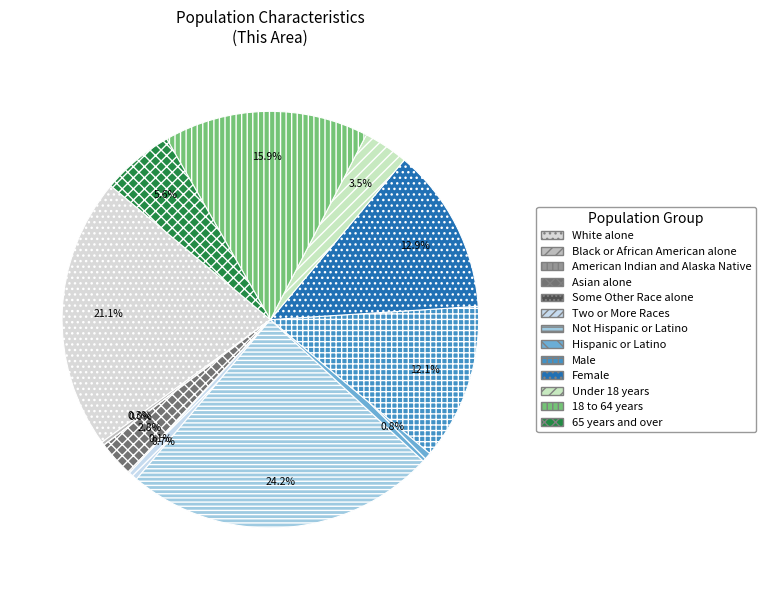

Is there a majority slice in this chart?

No